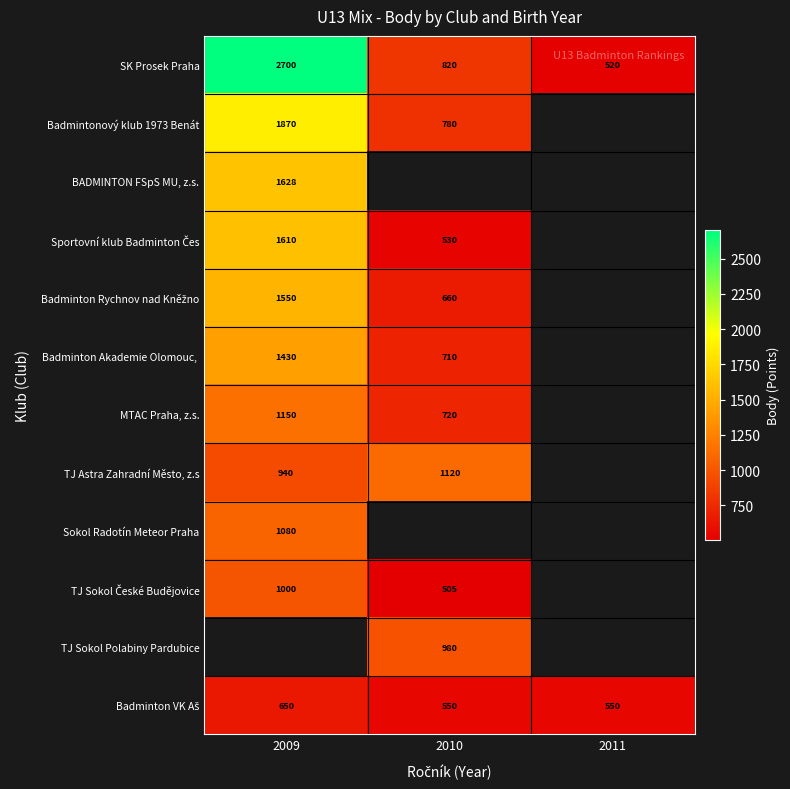

What value does the SK Prosek Praha series have at 2010, to the nearest 50?

800